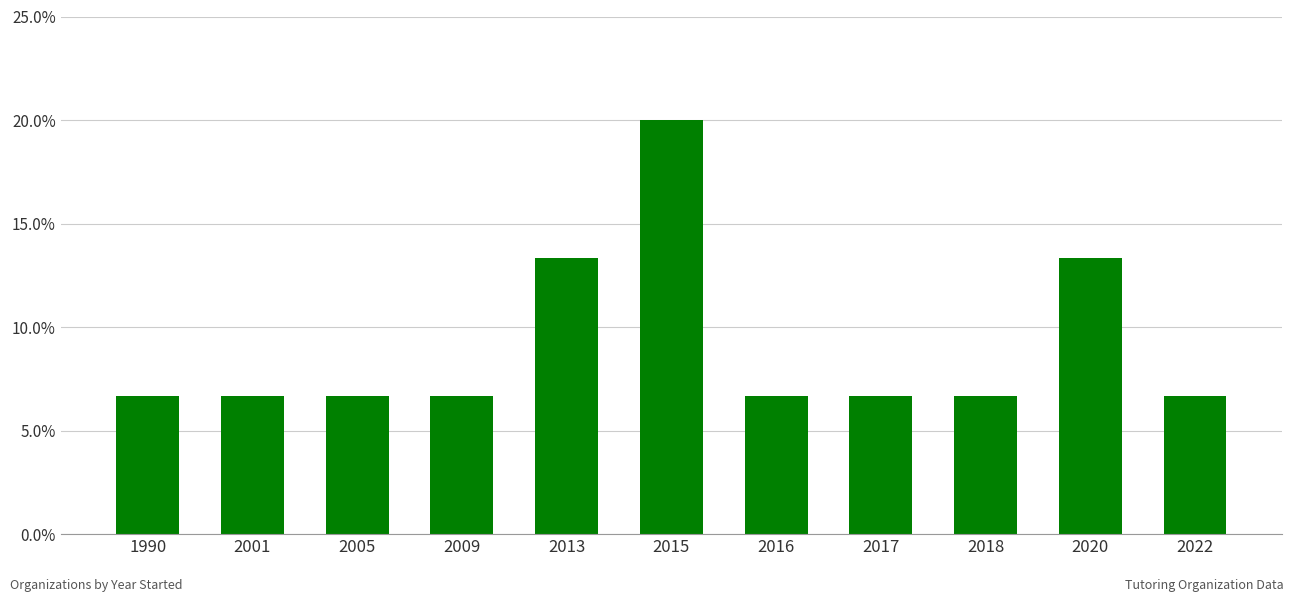

Does the chart contain any negative values?

No